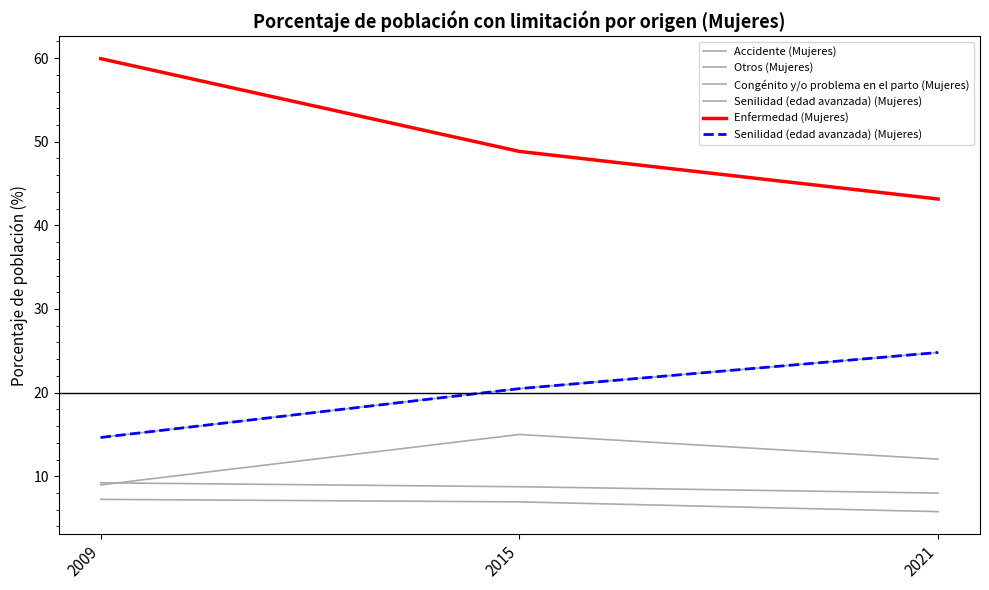

How many categories are shown in the chart?

3